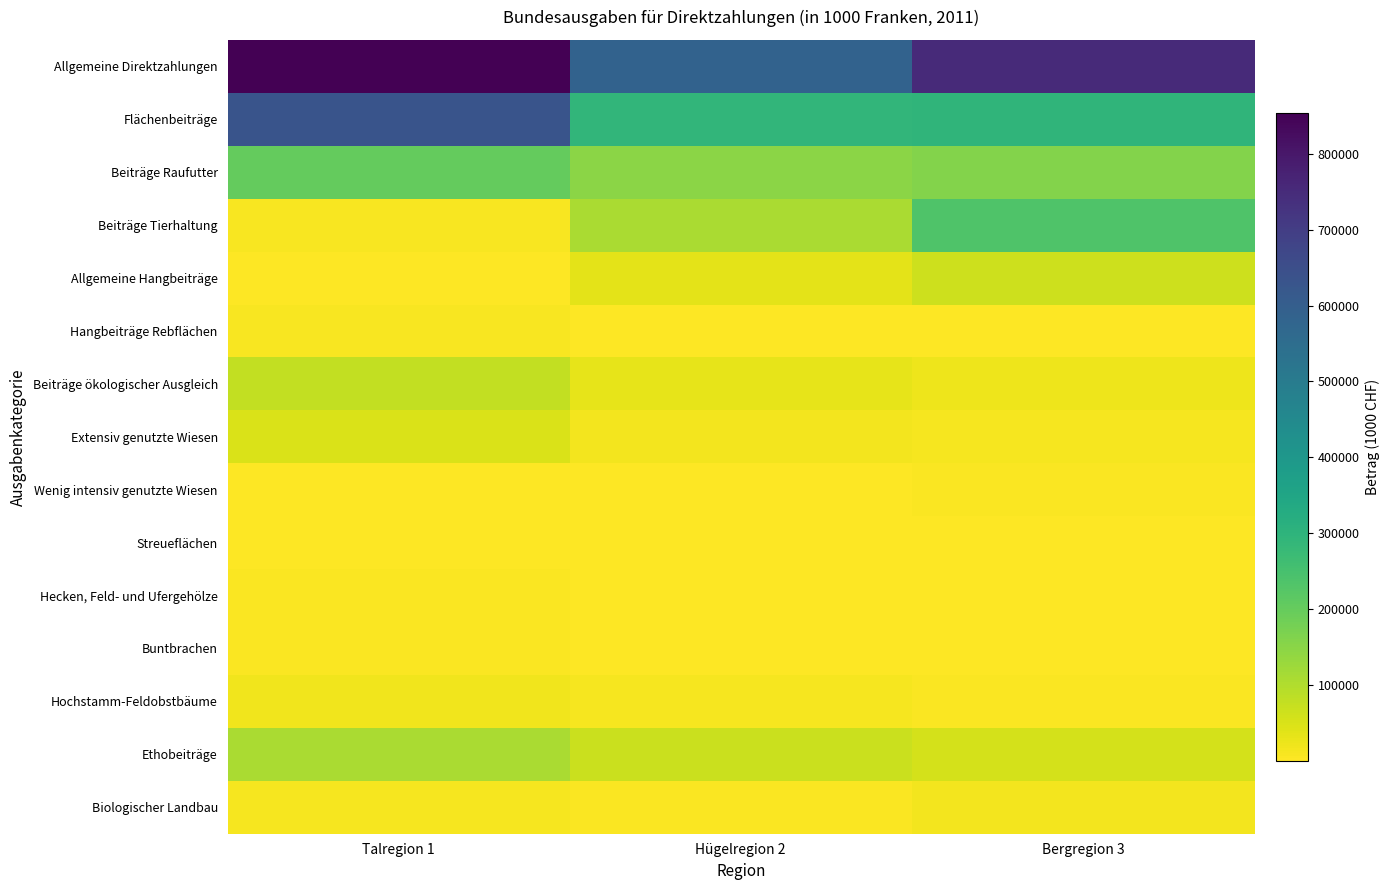

Which series has the largest total across all categories?

Allgemeine Direktzahlungen